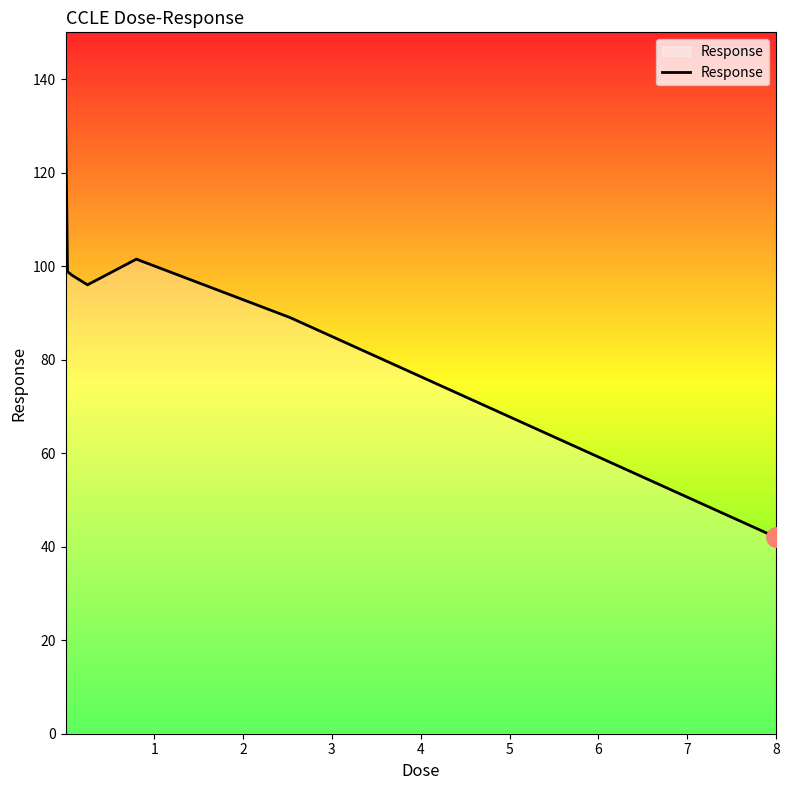

What is the smallest value displayed?

42.0